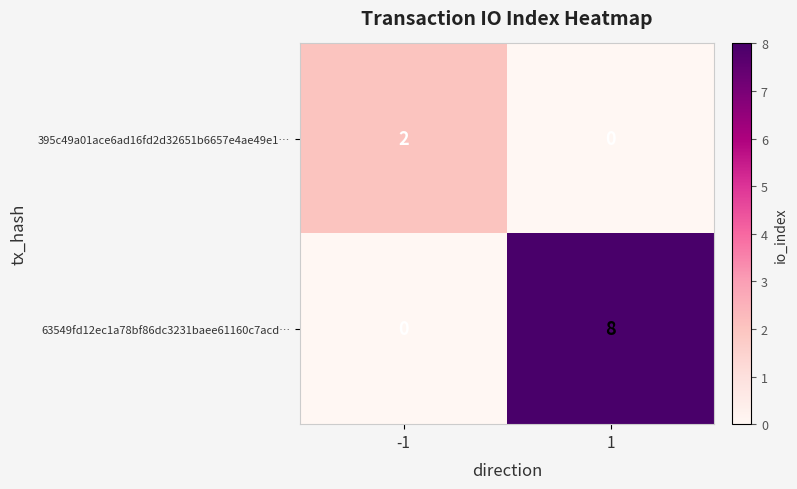

True or false: 395c49a01ace6ad16fd2d32651b6657e4ae49e1… has a value of 0 at 1.

True